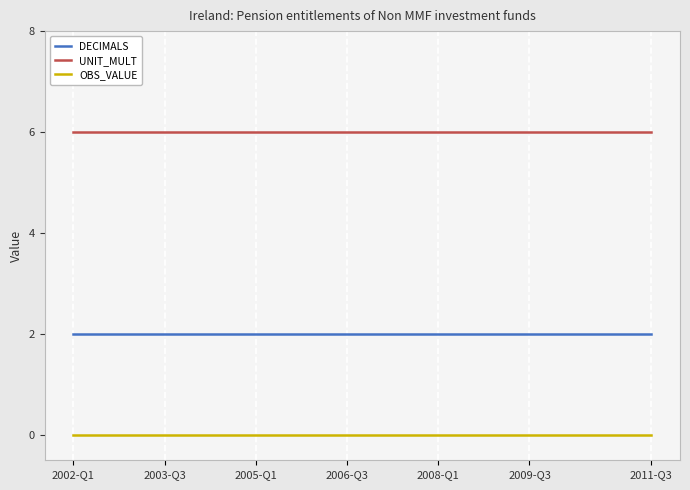

Reading left to right, what are all the values shown in this chart?

DECIMALS: 2	2	2	2	2	2	2	2	2	2	2	2	2	2	2	2	2	2	2	2
UNIT_MULT: 6	6	6	6	6	6	6	6	6	6	6	6	6	6	6	6	6	6	6	6
OBS_VALUE: 0	0	0	0	0	0	0	0	0	0	0	0	0	0	0	0	0	0	0	0